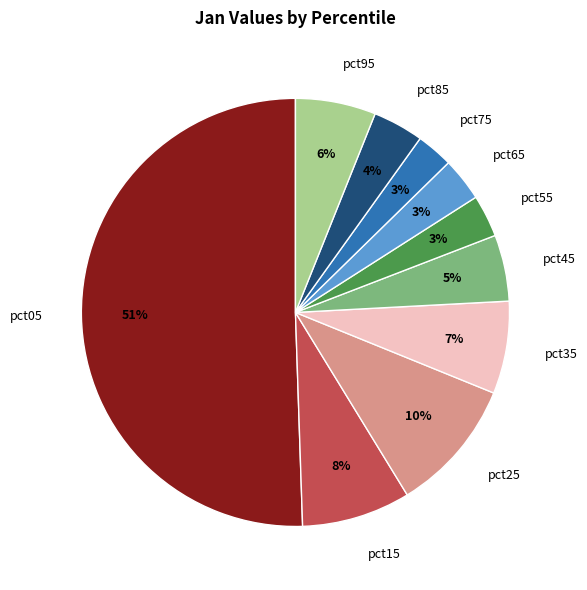

Combined, do pct45 and pct15 account for over 50%?

No